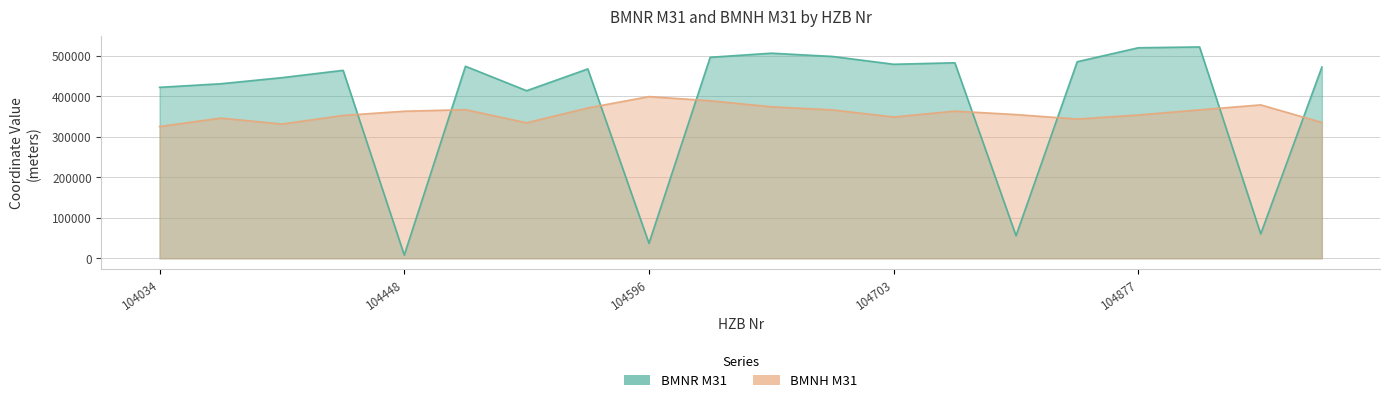

Where does the BMNR M31 series first go above 472268?

104471